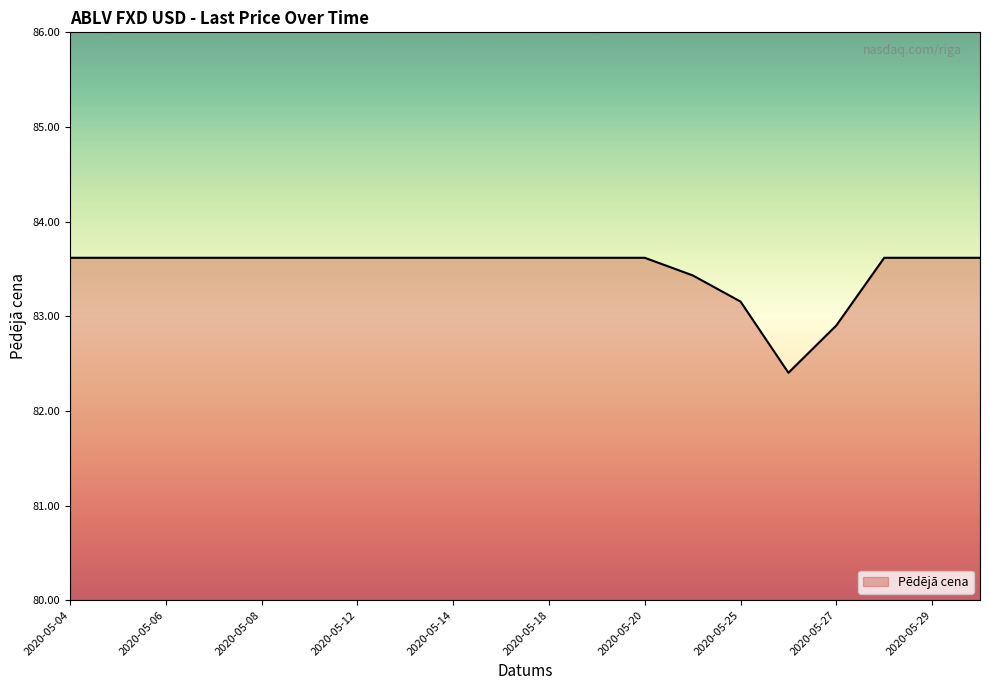

What is the smallest value displayed?

82.4